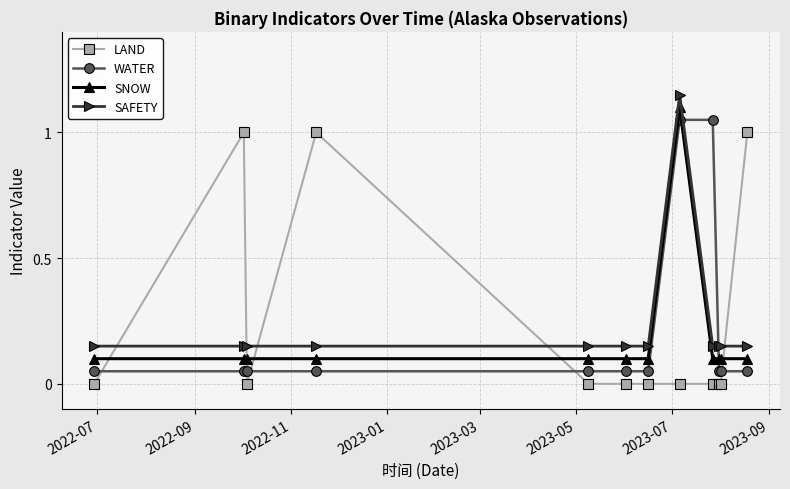

What is the difference between the maximum and second lowest values in the WATER series?

1.0